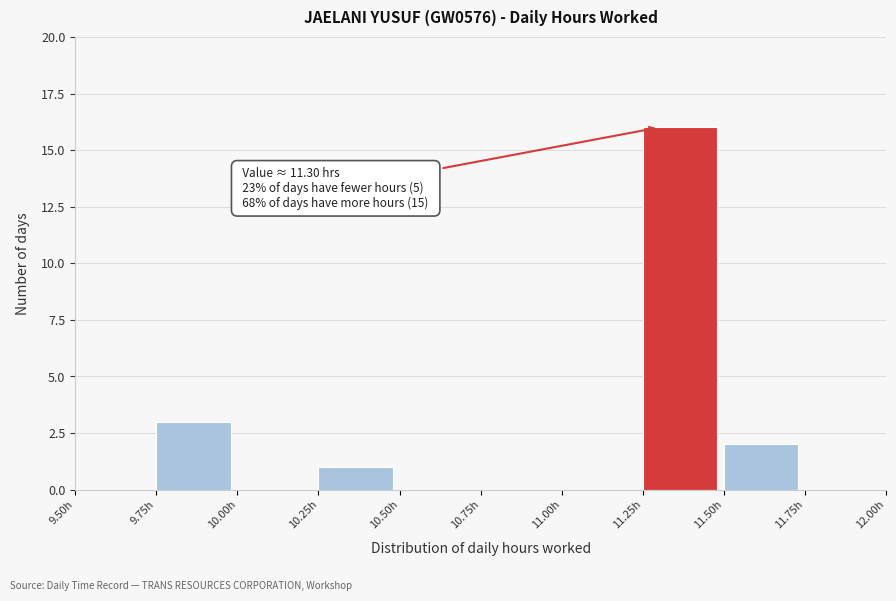

Which range on the x-axis has the tallest bar?

11.25 to 11.50